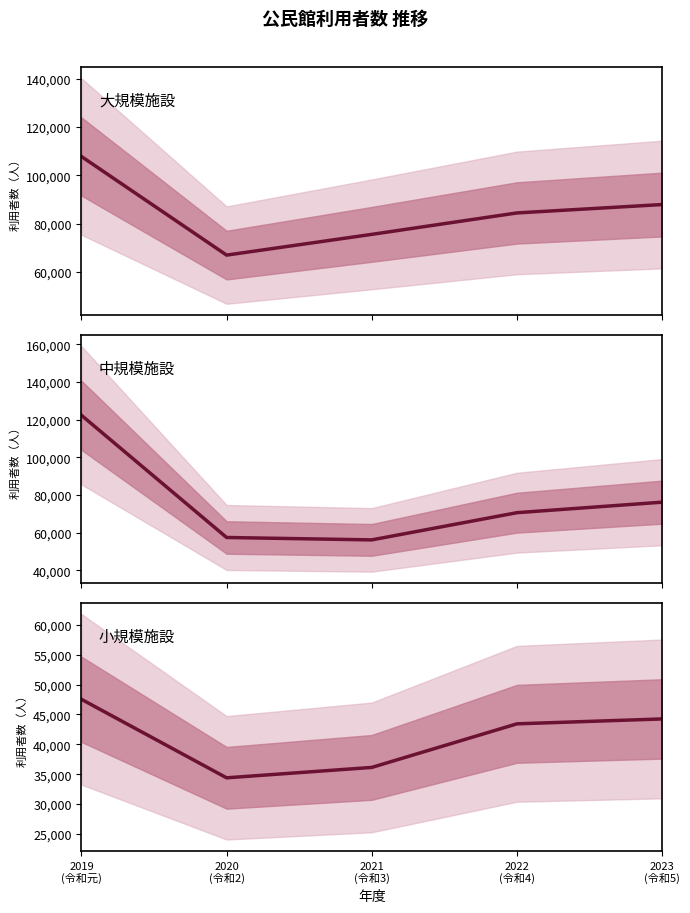

What is the difference between the maximum and second lowest values in the 中規模施設 series?

64859